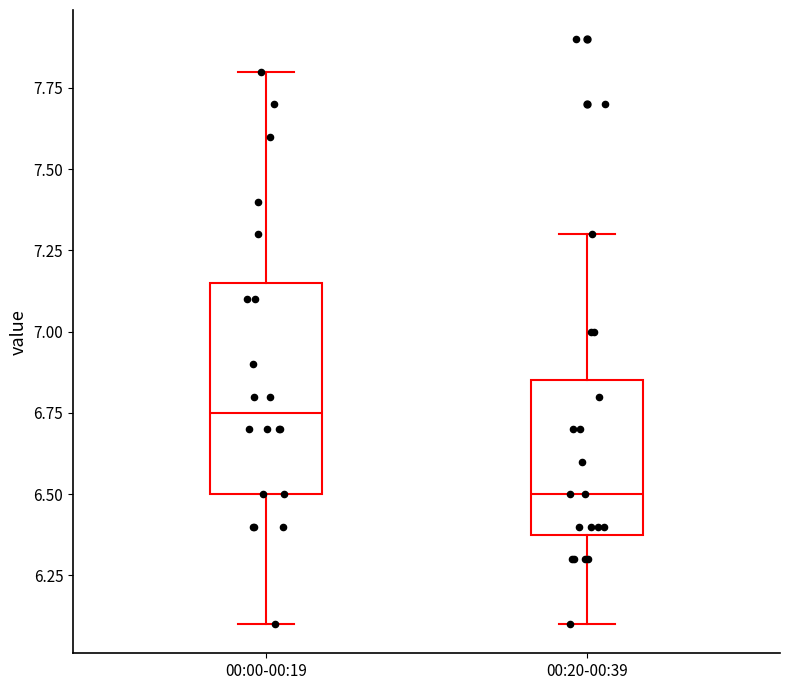

Which box's median line is the highest?

00:00-00:19